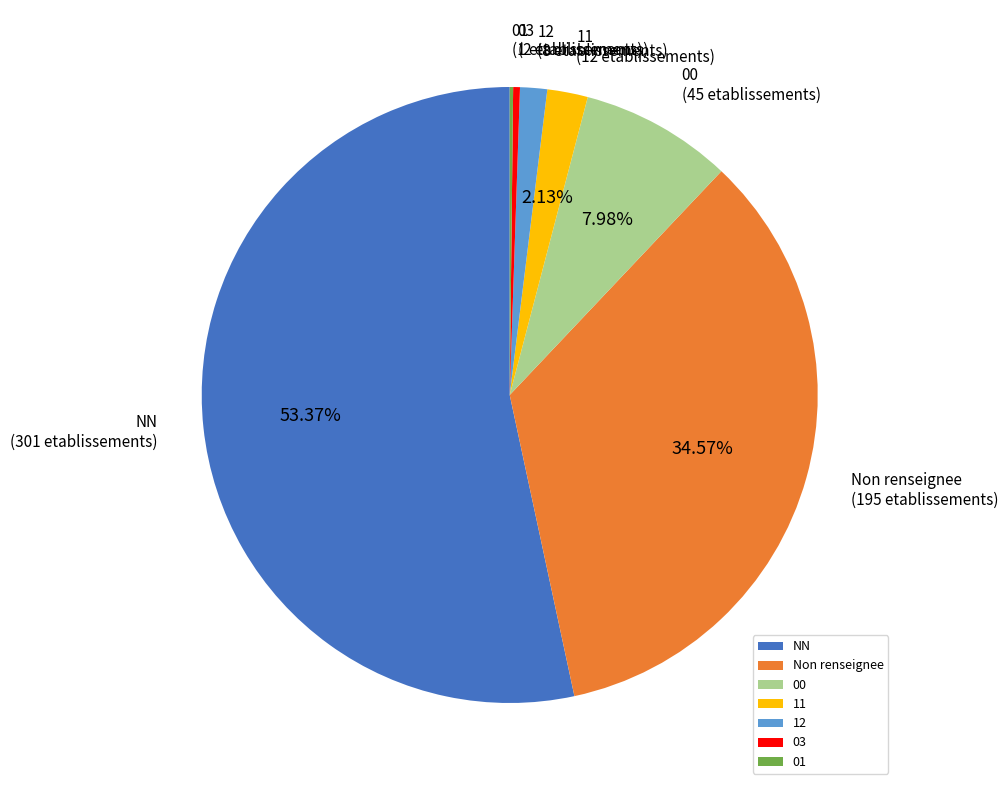

What is the largest slice in the pie chart?

NN